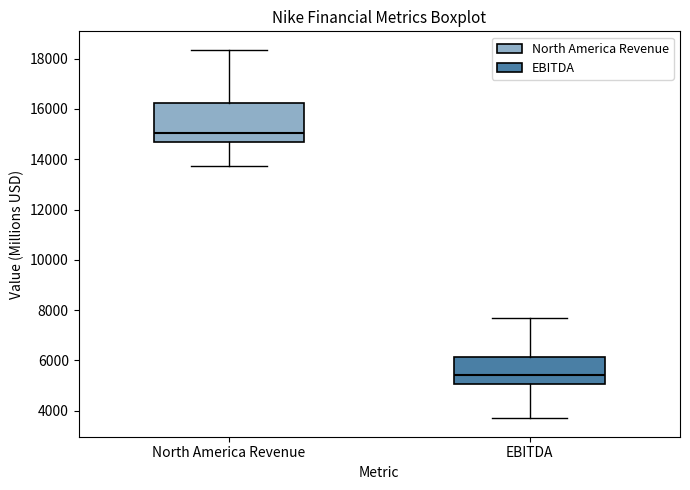

Which box is the tallest, from its lower edge to its upper edge?

North America Revenue